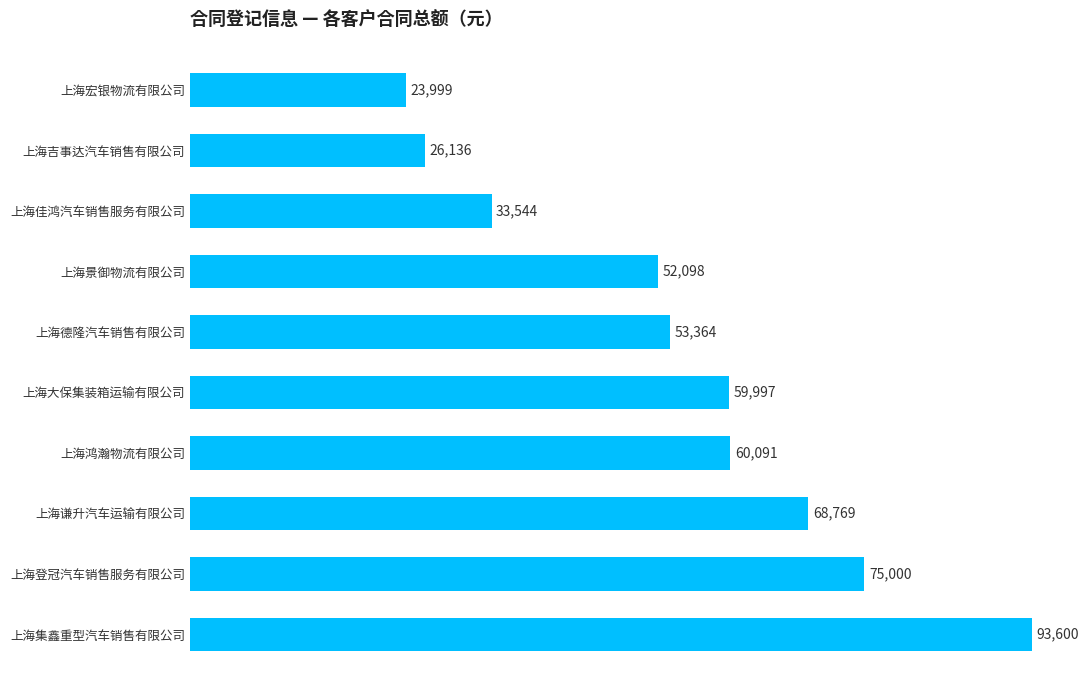

List the labels in order of value, largest first.

上海集鑫重型汽车销售有限公司, 上海登冠汽车销售服务有限公司, 上海谦升汽车运输有限公司, 上海鸿瀚物流有限公司, 上海大保集装箱运输有限公司, 上海德隆汽车销售有限公司, 上海景御物流有限公司, 上海佳鸿汽车销售服务有限公司, 上海吉事达汽车销售有限公司, 上海宏银物流有限公司